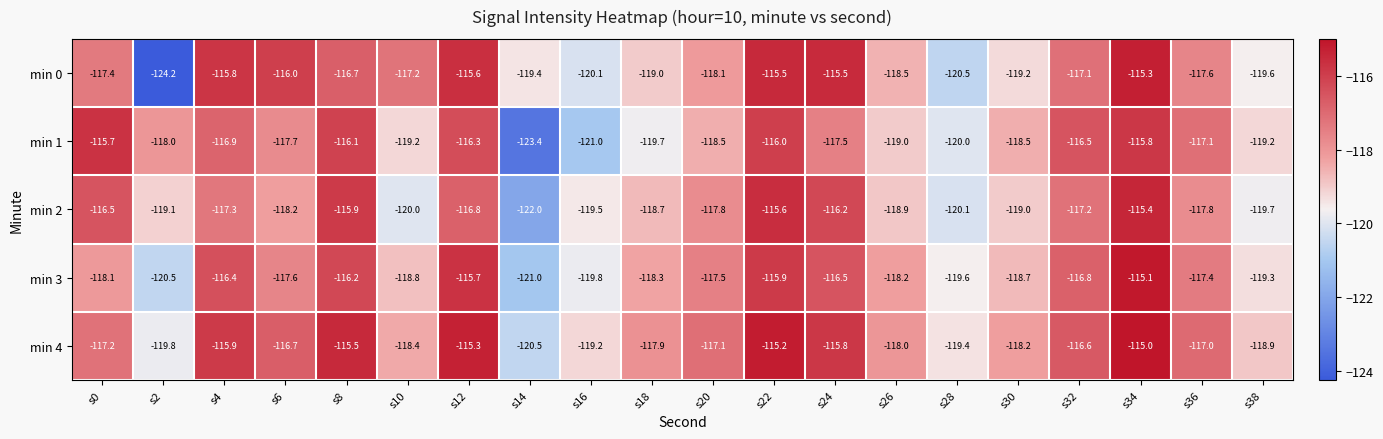

At which category does the chart reach its peak across all series?

s34